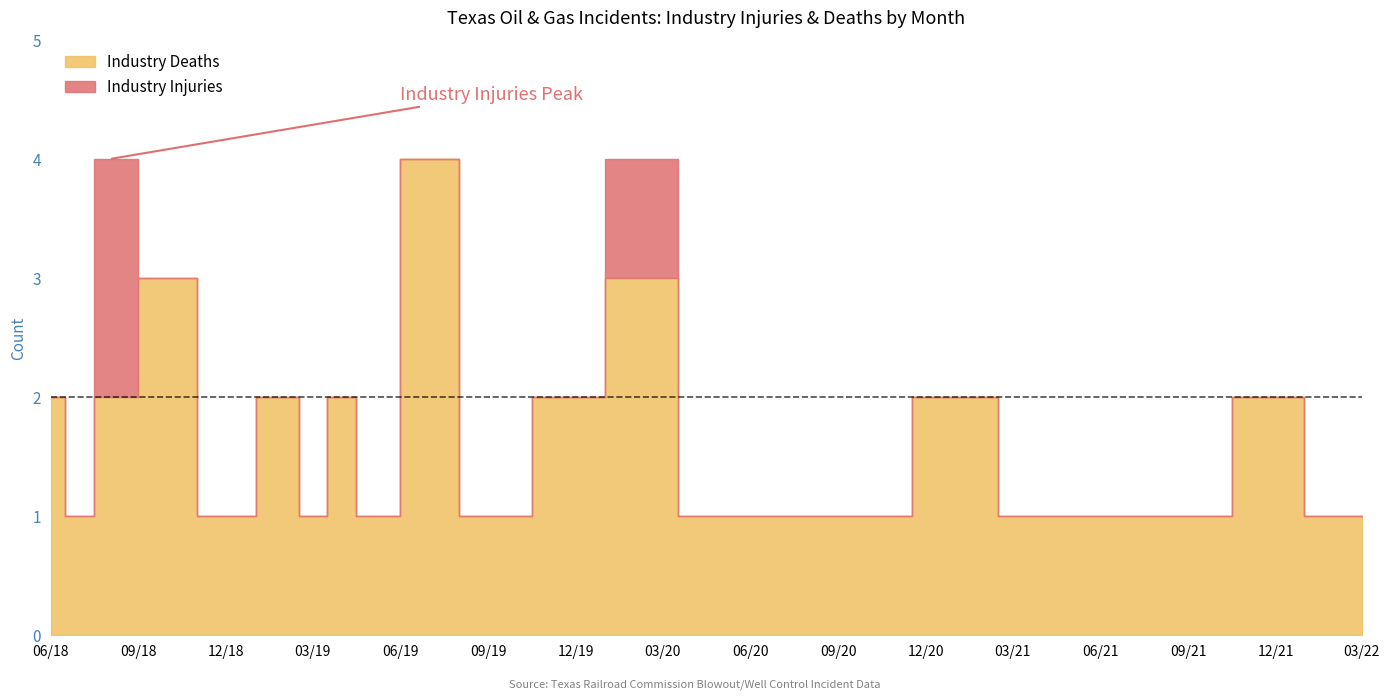

What is the label of the 12th point from the left?

2019-11